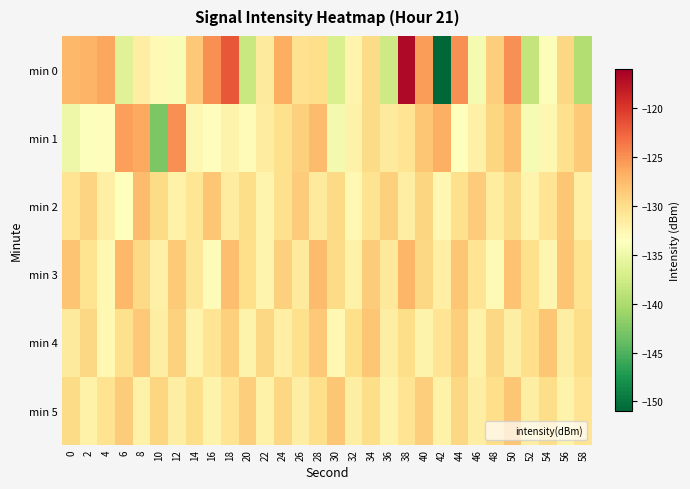

Reading right to left, transcribe all the data shown in this chart.

min 0: 58=-139.6	56=-129.4	54=-133.9	52=-138.5	50=-125.0	48=-128.7	46=-134.4	44=-124.9	42=-150.9	40=-125.7	38=-116.8	36=-137.7	34=-129.8	32=-132.3	30=-136.9	28=-130.1	26=-130.3	24=-126.6	22=-131.3	20=-138.1	18=-121.8	16=-124.9	14=-128.3	12=-134.1	10=-132.9	8=-131.6	6=-136.3	4=-126.1	2=-127.0	0=-127.2
min 1: 58=-128.5	56=-130.1	54=-132.6	52=-134.2	50=-127.8	48=-129.3	46=-131.9	44=-133.4	42=-126.7	40=-128.3	38=-130.5	36=-131.2	34=-129.8	32=-132.1	30=-134.5	28=-127.6	26=-128.9	24=-130.2	22=-131.5	20=-133.0	18=-132.2	16=-133.3	14=-132.6	12=-124.9	10=-142.7	8=-126.3	6=-125.8	4=-133.3	2=-133.8	0=-135.1
min 2: 58=-131.8	56=-128.2	54=-130.6	52=-132.3	50=-129.7	48=-131.4	46=-128.6	44=-130.1	42=-132.6	40=-129.3	38=-131.7	36=-128.9	34=-130.4	32=-132.8	30=-129.6	28=-131.3	26=-128.7	24=-130.2	22=-132.4	20=-129.9	18=-131.5	16=-128.3	14=-130.7	12=-132.1	10=-129.8	8=-127.6	6=-133.4	4=-131.8	2=-129.2	0=-130.5
min 3: 58=-130.4	56=-128.1	54=-132.5	52=-130.2	50=-127.9	48=-132.9	46=-130.6	44=-128.3	42=-131.8	40=-129.5	38=-127.2	36=-131.0	34=-128.7	32=-132.1	30=-129.8	28=-127.5	26=-131.2	24=-128.9	22=-132.3	20=-130.0	18=-127.7	16=-133.1	14=-130.8	12=-128.5	10=-131.9	8=-129.6	6=-127.3	4=-132.7	2=-130.4	0=-128.1
min 4: 58=-129.9	56=-131.6	54=-128.3	52=-130.0	50=-131.7	48=-129.4	46=-132.1	44=-128.8	42=-130.5	40=-132.2	38=-129.9	36=-131.6	34=-128.3	32=-130.0	30=-132.7	28=-128.4	26=-130.1	24=-131.8	22=-129.5	20=-132.2	18=-128.9	16=-130.6	14=-132.3	12=-129.0	10=-131.7	8=-128.4	6=-130.1	4=-132.8	2=-129.5	0=-131.2
min 5: 58=-130.5	56=-132.2	54=-129.9	52=-131.6	50=-128.3	48=-130.0	46=-131.7	44=-129.4	42=-132.1	40=-128.8	38=-130.5	36=-132.2	34=-129.9	32=-131.6	30=-128.3	28=-130.0	26=-131.7	24=-129.4	22=-132.1	20=-128.8	18=-130.5	16=-132.2	14=-129.9	12=-131.6	10=-129.3	8=-132.0	6=-128.7	4=-130.4	2=-132.1	0=-129.8